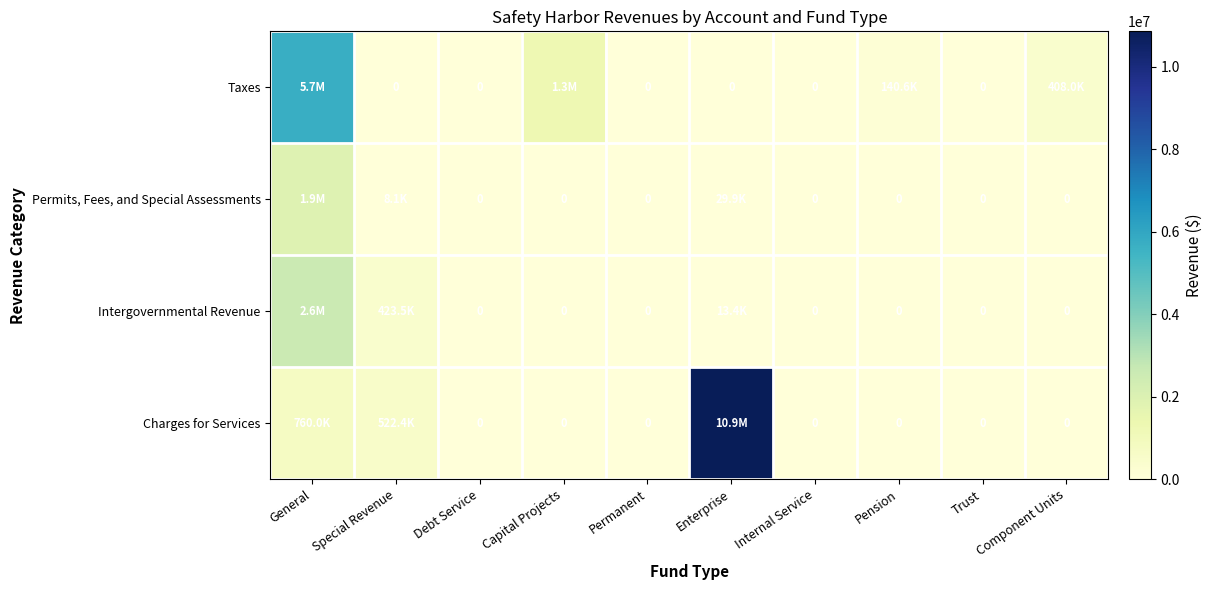

Between Pension and Debt Service, which is larger?

Pension